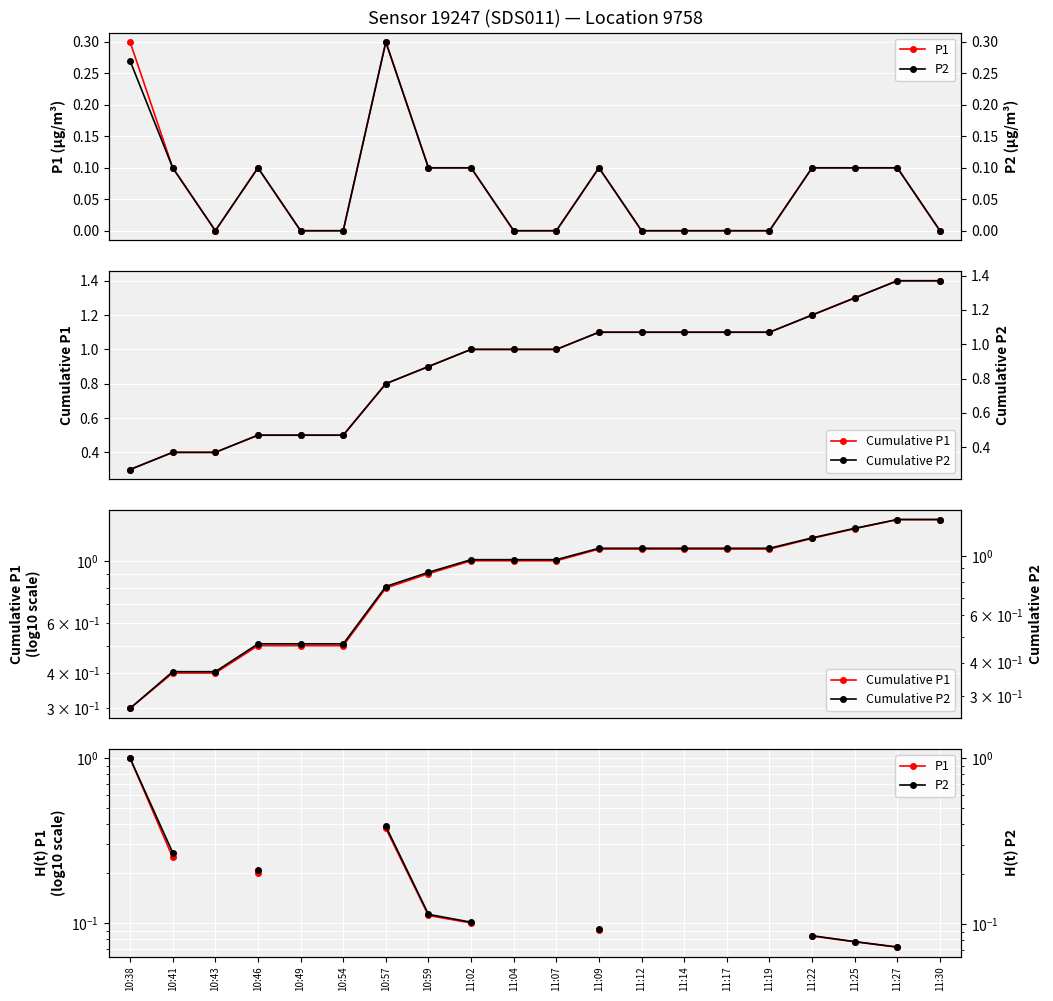

How many data points does each series have?

20